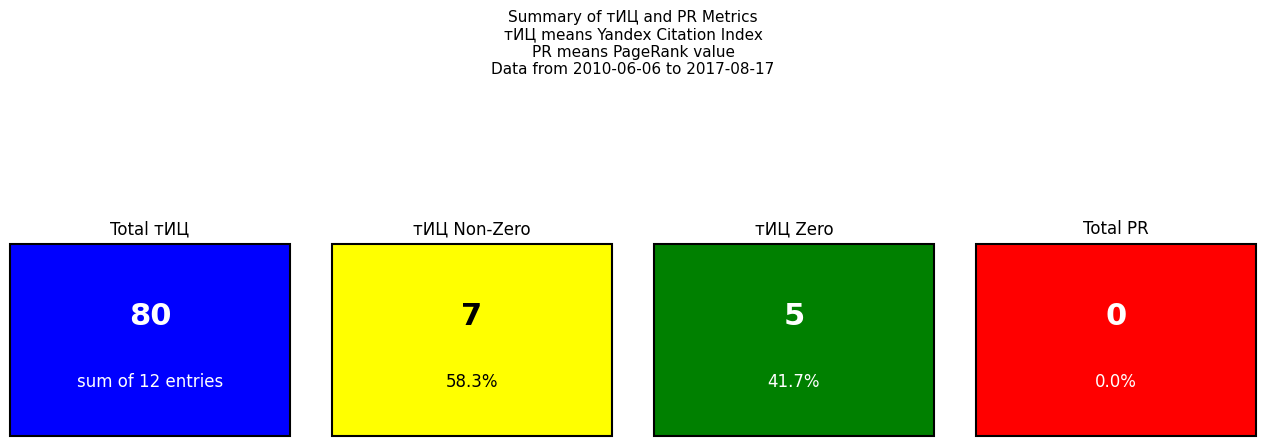

Reading left to right, transcribe all the data shown in this chart.

тИЦ: 10	0	10	0	10	20	10	0	10	0	10	0
PR: 0	0	0	0	0	0	0	0	0	0	0	0